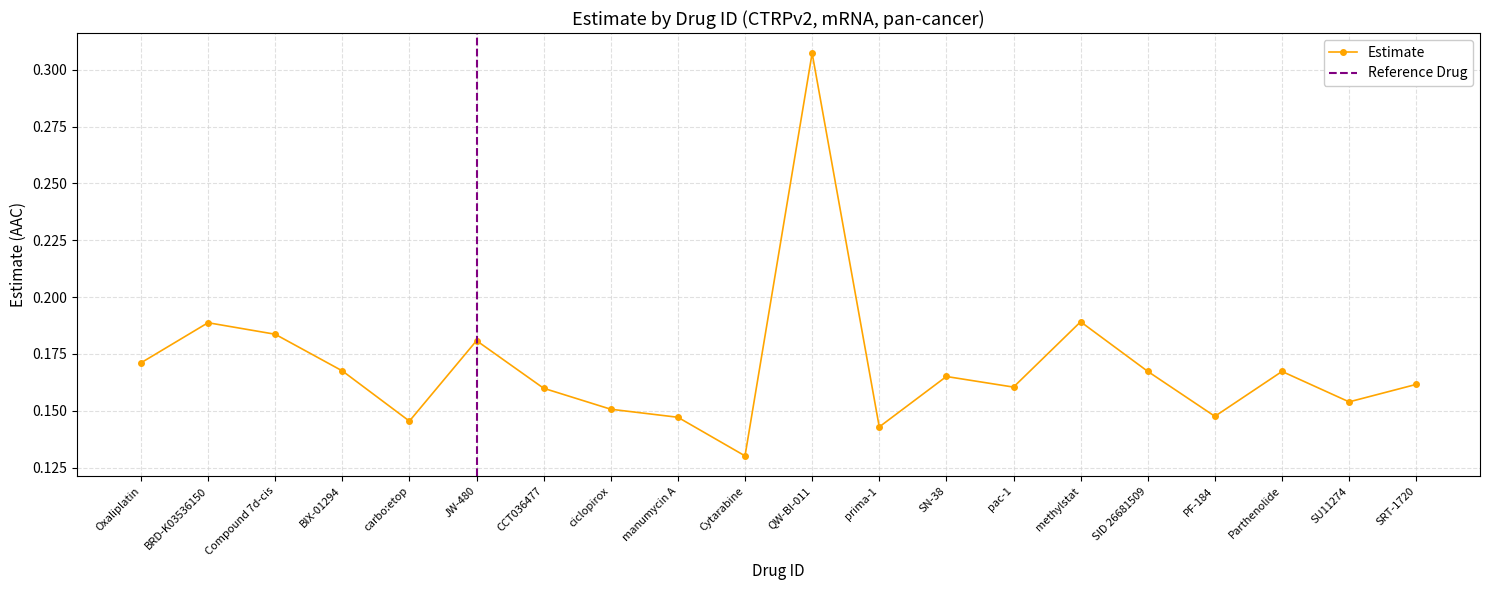

The value at Oxaliplatin is 0.2. True or false?

True